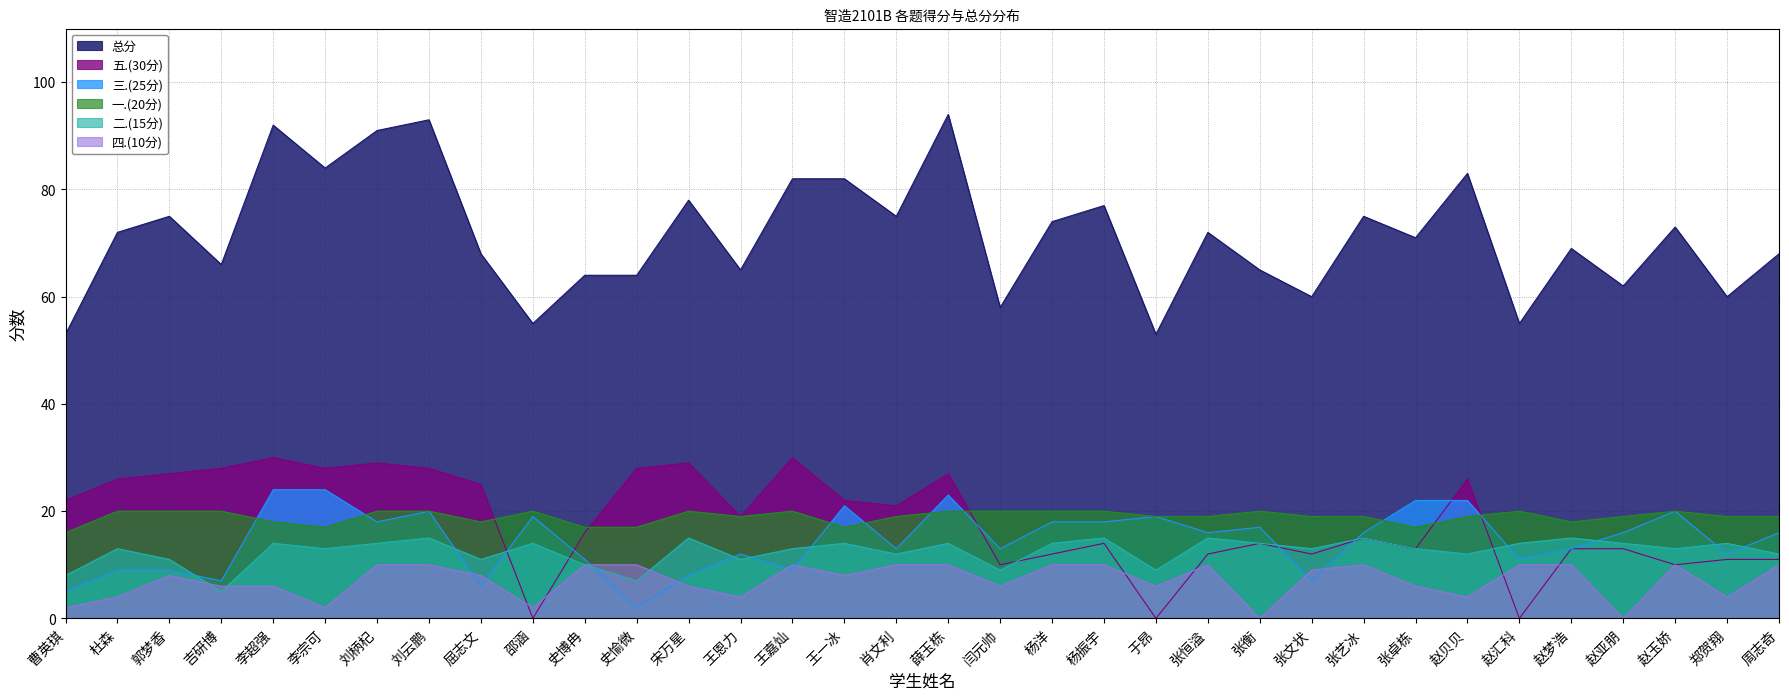

True or false: 二.(15分) and 总分 intersect in this chart.

False